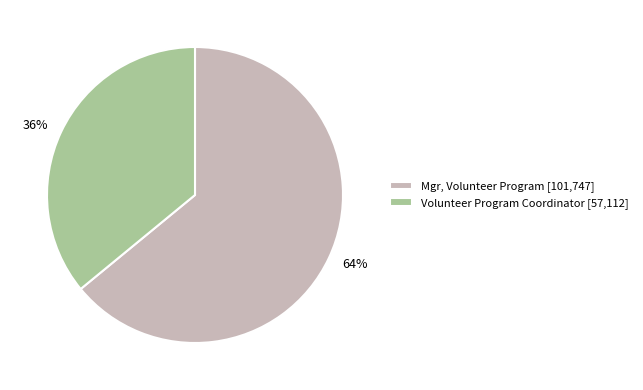

Between Mgr, Volunteer Program and Volunteer Program Coordinator, which is larger?

Mgr, Volunteer Program